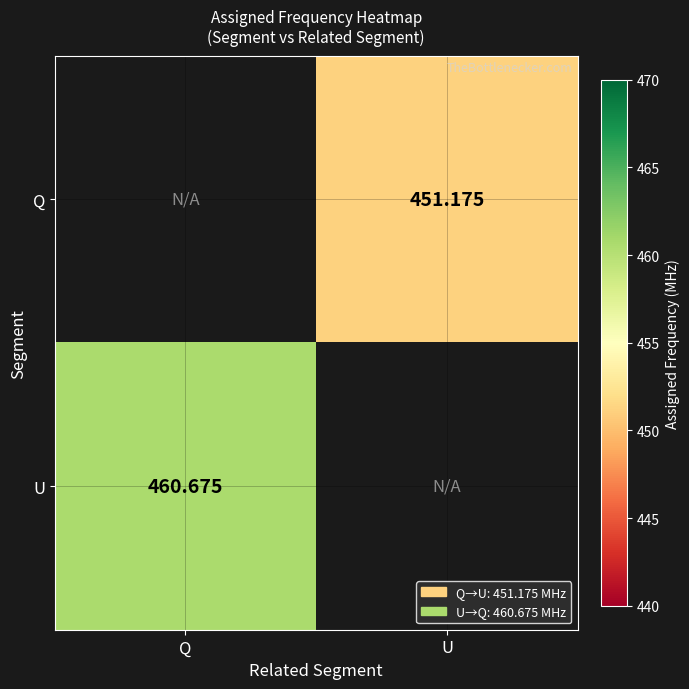

How many series are shown in this chart?

2